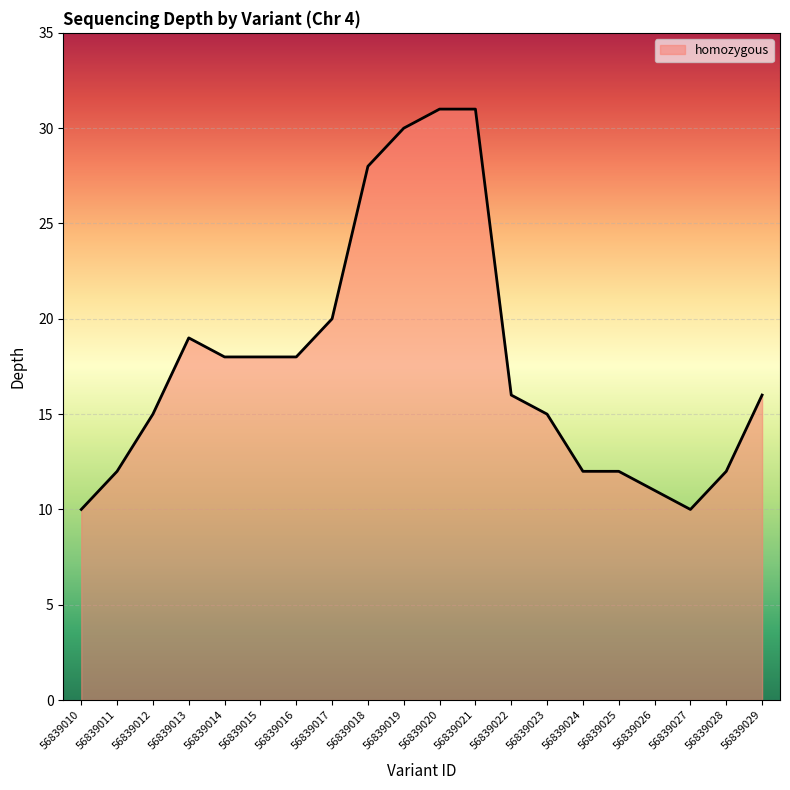

Reading right to left, what are all the values shown in this chart?

56839029=16	56839028=12	56839027=10	56839026=11	56839025=12	56839024=12	56839023=15	56839022=16	56839021=31	56839020=31	56839019=30	56839018=28	56839017=20	56839016=18	56839015=18	56839014=18	56839013=19	56839012=15	56839011=12	56839010=10